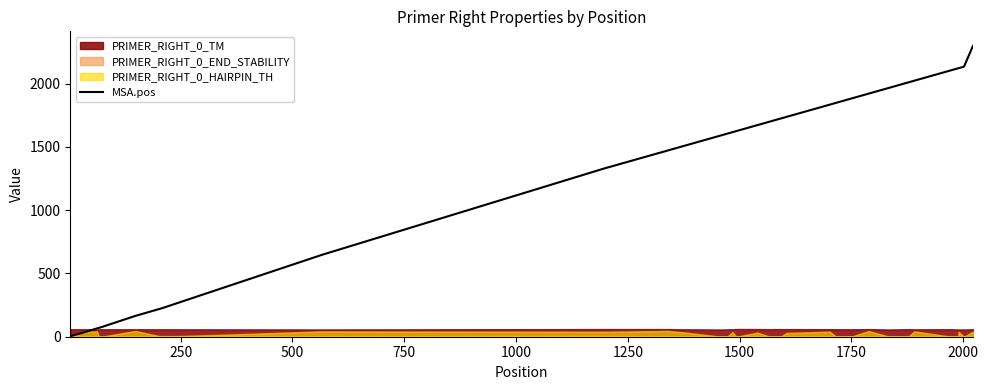

What is the highest value of the MSA.pos series?

2298